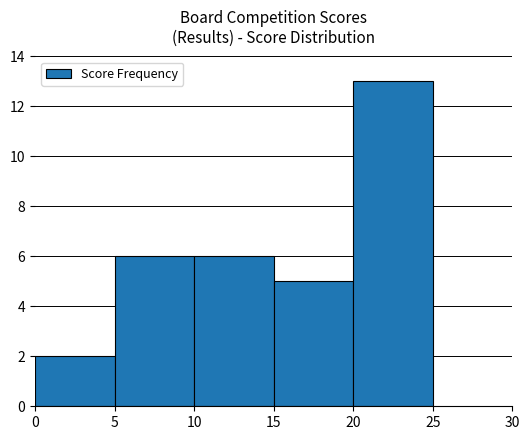

What is the ratio of the value at 20 to the value at 15?

2.6